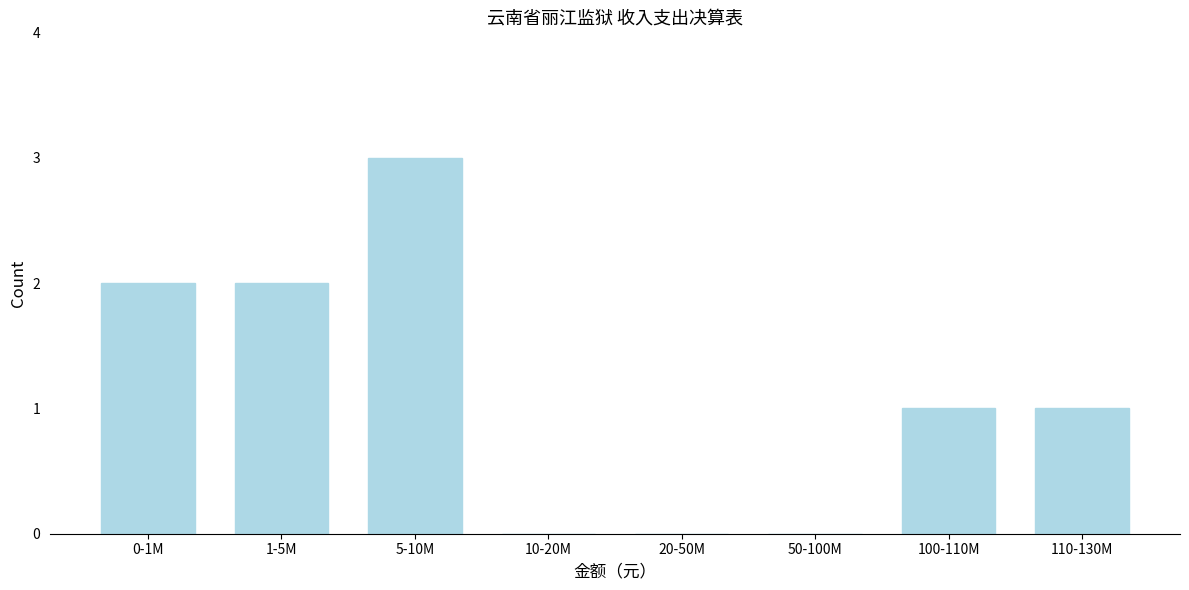

Reading left to right, extract all data points from this chart.

0-1M=2	1-5M=2	5-10M=3	10-20M=0	20-50M=0	50-100M=0	100-110M=1	110-130M=1